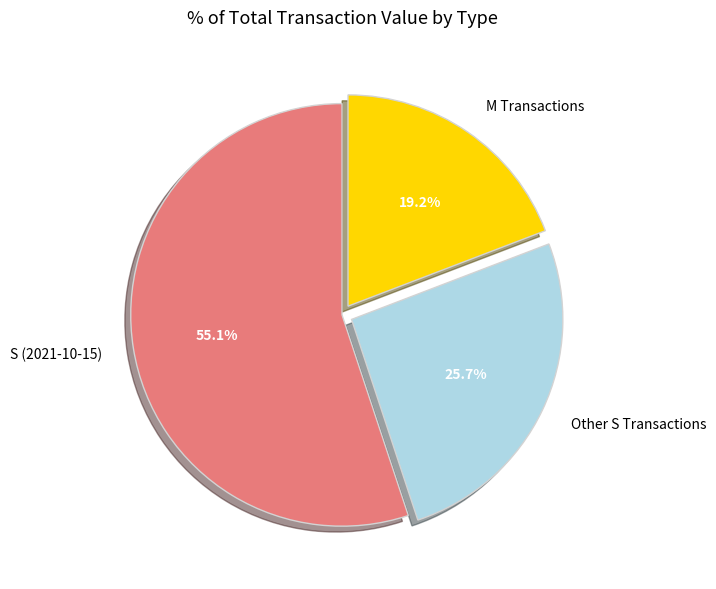

What percentage do Other S Transactions and S (2021-10-15) together represent?

80.8%